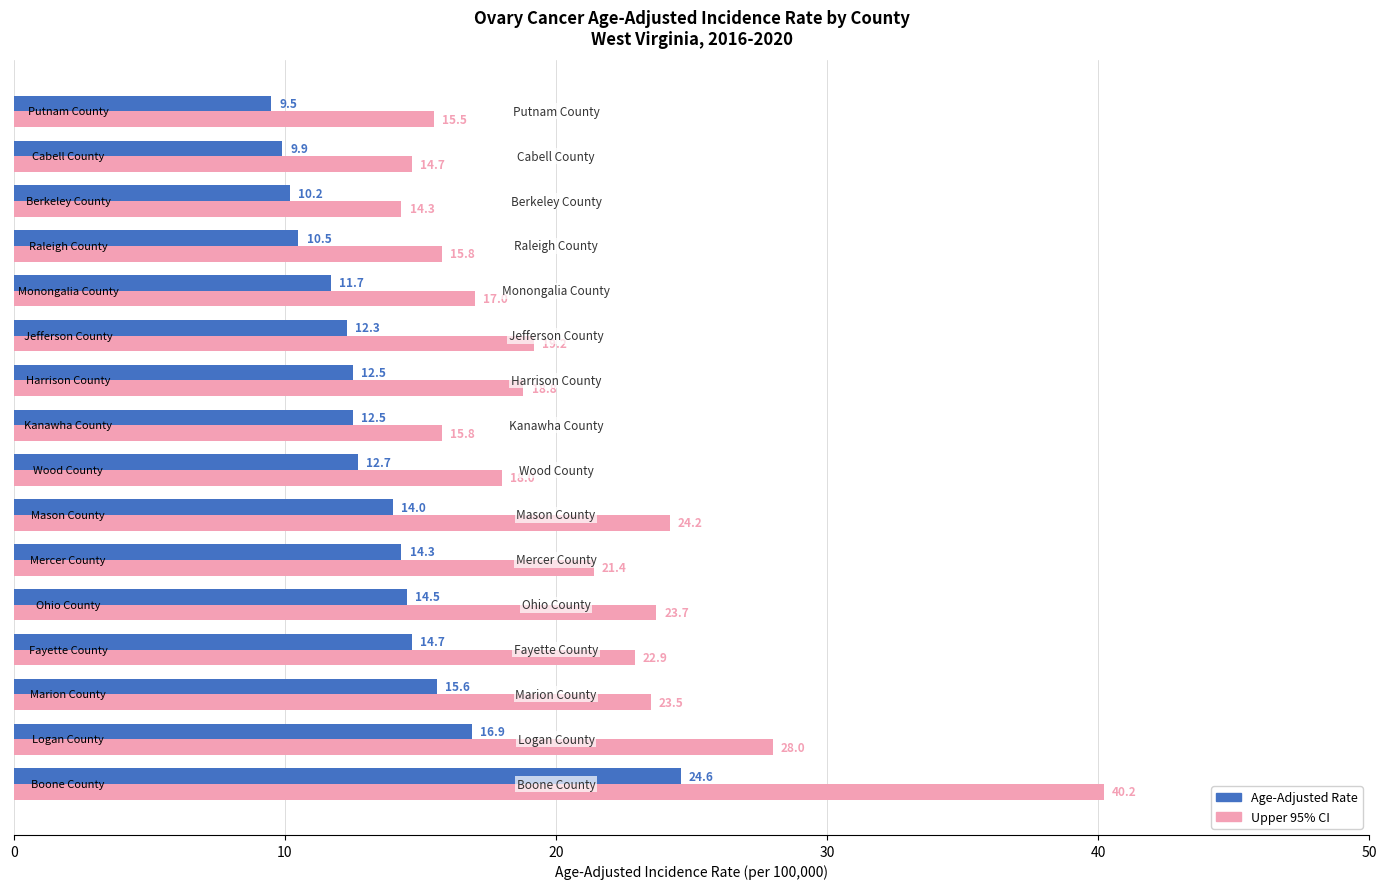

What is the minimum value shown in the chart?

9.5